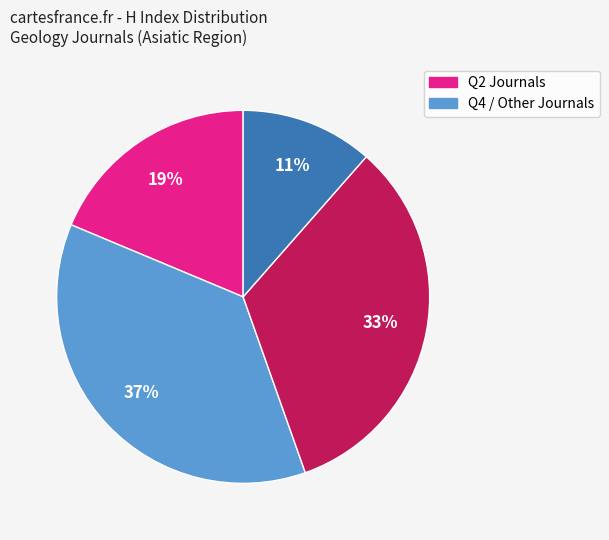

To the nearest percent, what is the average slice percentage?

25%